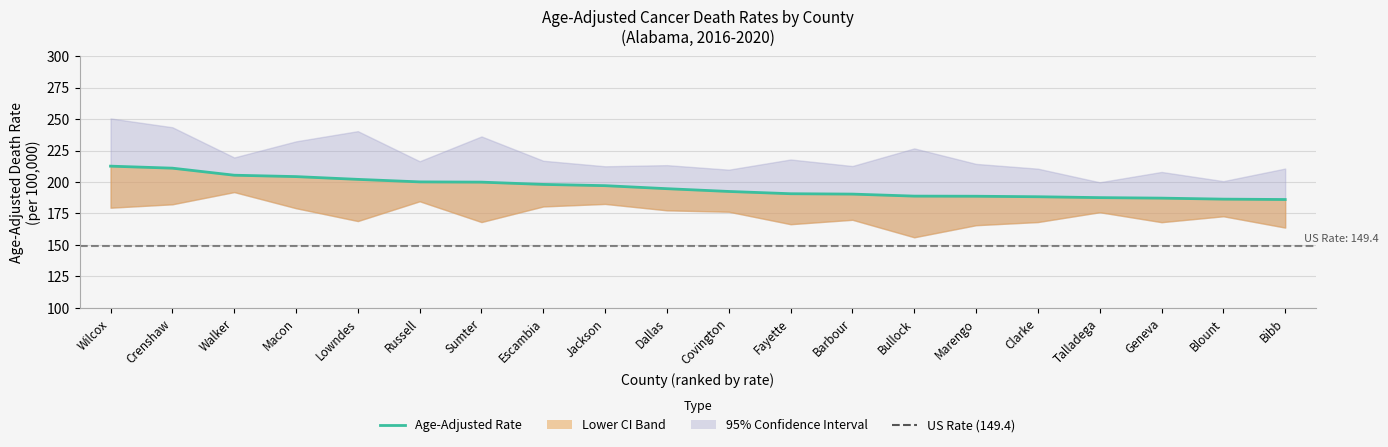

True or false: the data has more than 0 interior local peaks.

False